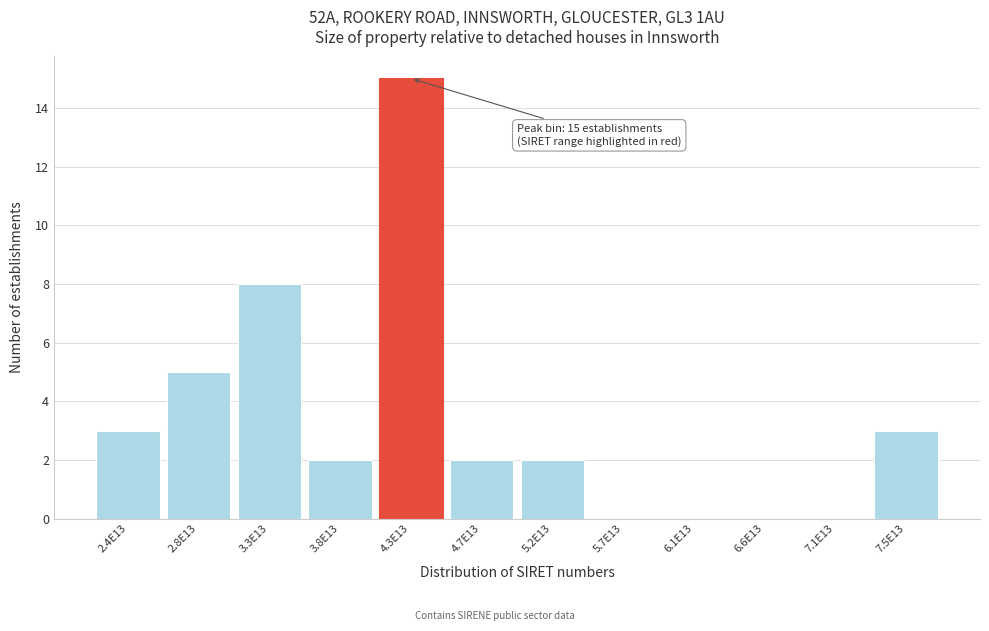

Reading left to right, extract all data points from this chart.

2.4E13=3	2.8E13=5	3.3E13=8	3.8E13=2	4.3E13=15	4.7E13=2	5.2E13=2	5.7E13=0	6.1E13=0	6.6E13=0	7.1E13=0	7.5E13=3